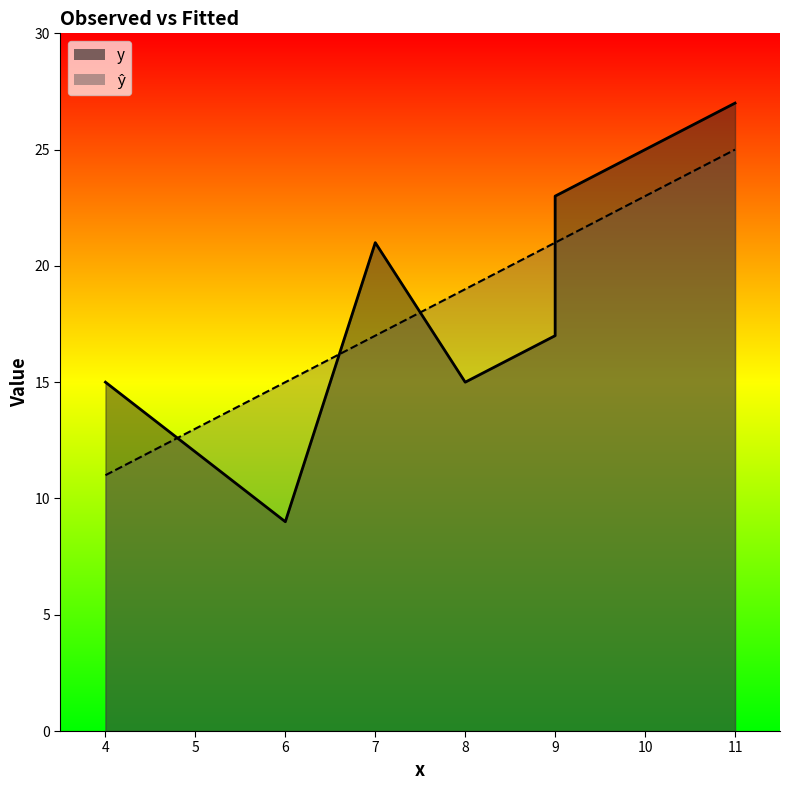

Reading left to right, transcribe all the data shown in this chart.

y: 4=15	6=9	7=21	8=15	9=17	9=23	10=25	11=27
ŷ: 4=11	6=15	7=17	8=19	9=21	9=21	10=23	11=25